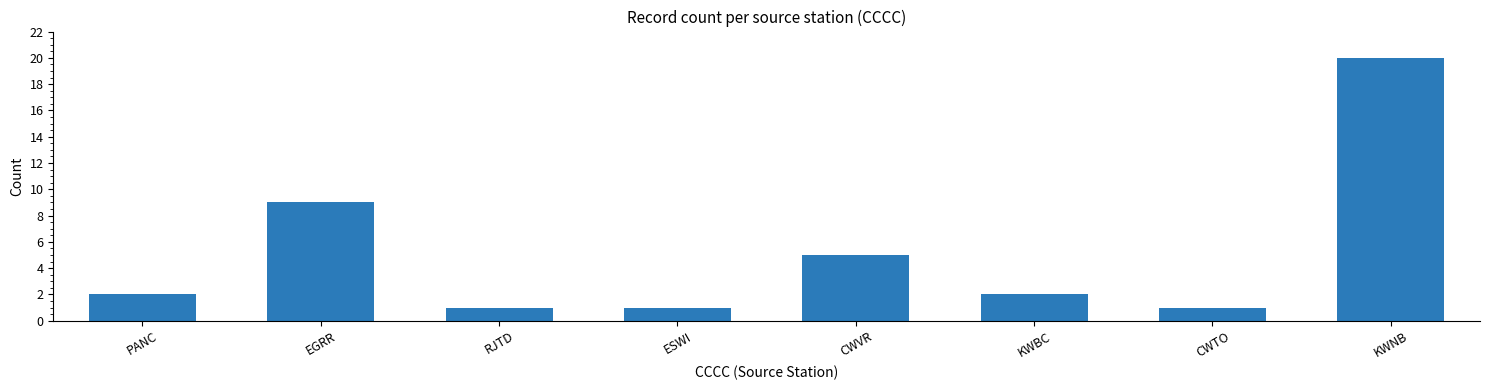

What is the value of the 5th bar from the left?

5